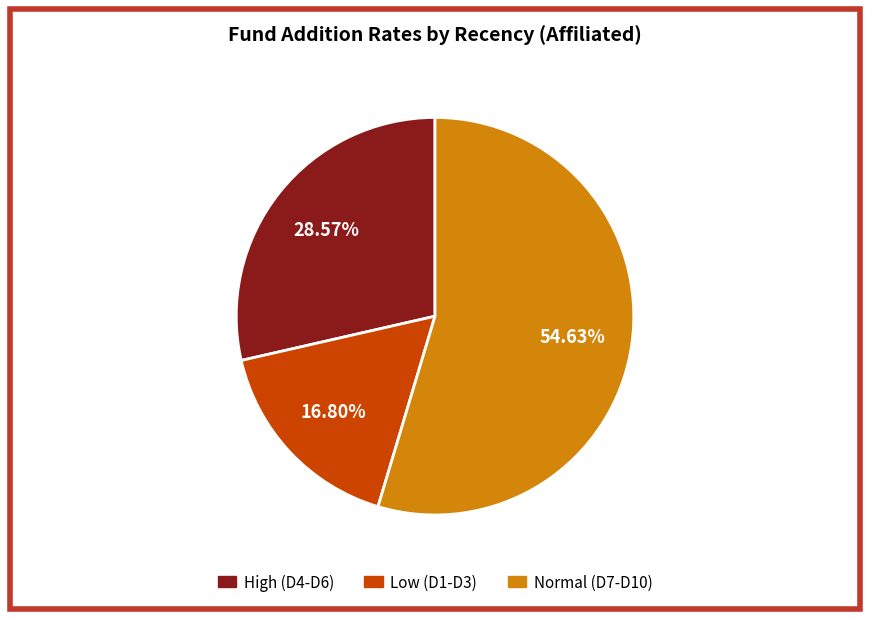

Does any single category account for the majority?

Yes